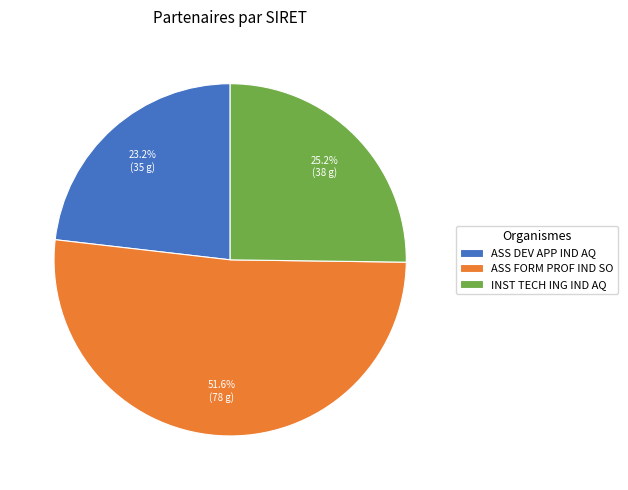

Rank the categories by value from lowest to highest.

ASS DEV APP IND AQ, INST TECH ING IND AQ, ASS FORM PROF IND SO